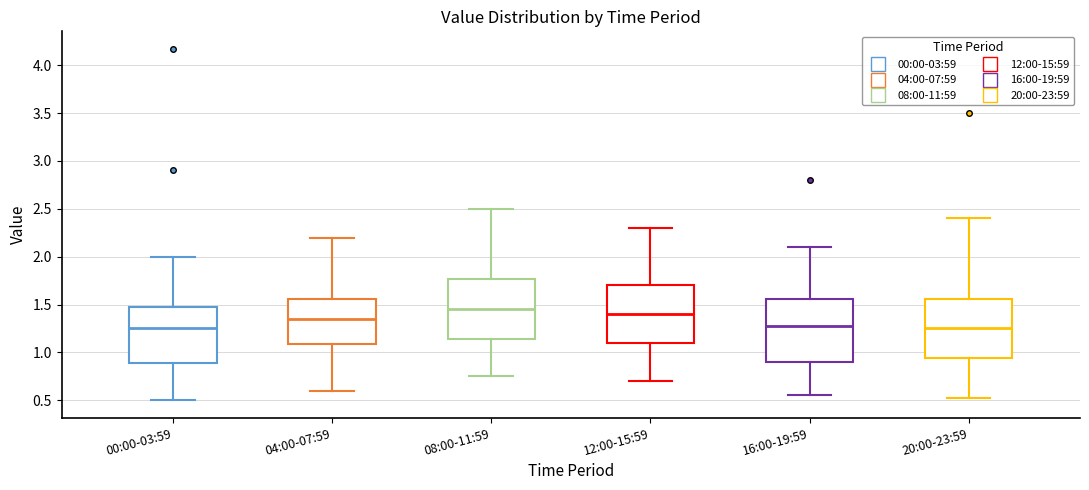

Where does the median line of the box for 16:00-19:59 sit on the y-axis? The values are not printed on the chart, so give them approximately, as read against the axis.

1.30